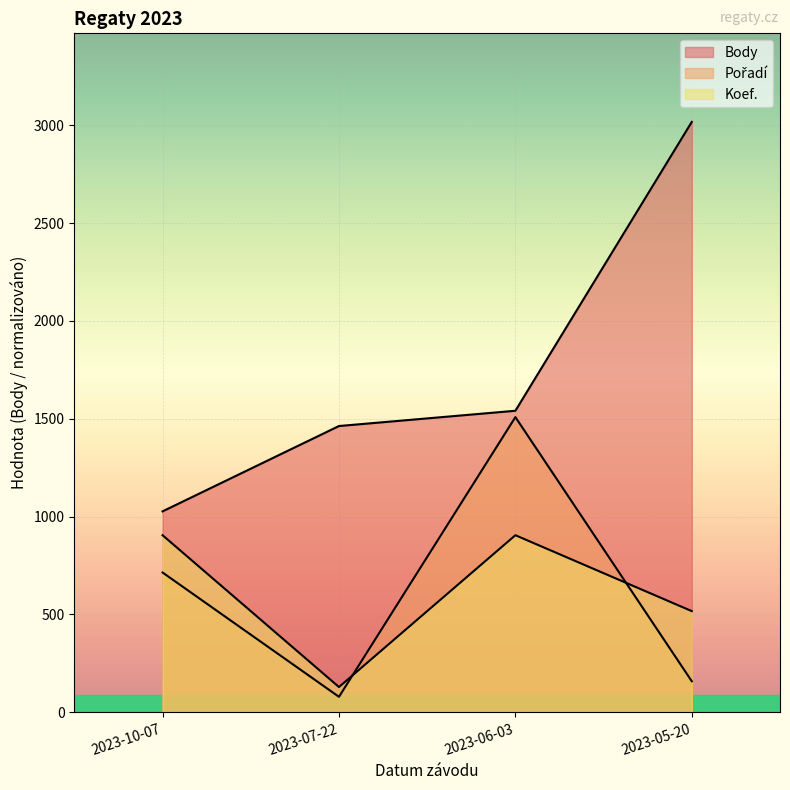

Reading left to right, what are all the values shown in this chart?

Body: 2023-10-07=1027.0	2023-07-22=1463.0	2023-06-03=1541.0	2023-05-20=3017.0
Pořadí: 2023-10-07=714.6	2023-07-22=79.4	2023-06-03=1508.5	2023-05-20=158.8
Koef.: 2023-10-07=905.1	2023-07-22=129.3	2023-06-03=905.1	2023-05-20=517.2